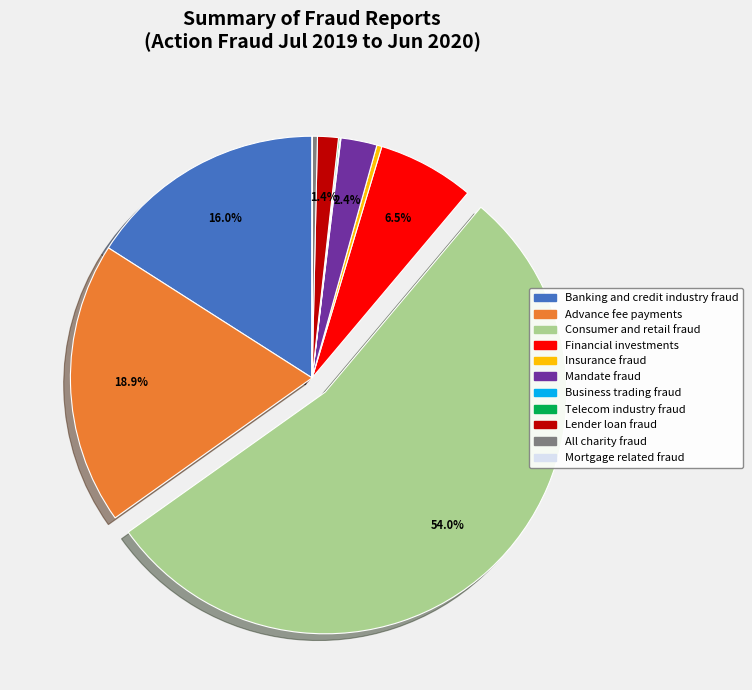

To the nearest percent, what is the difference between the Lender loan fraud and Banking and credit industry fraud slice percentages?

15%